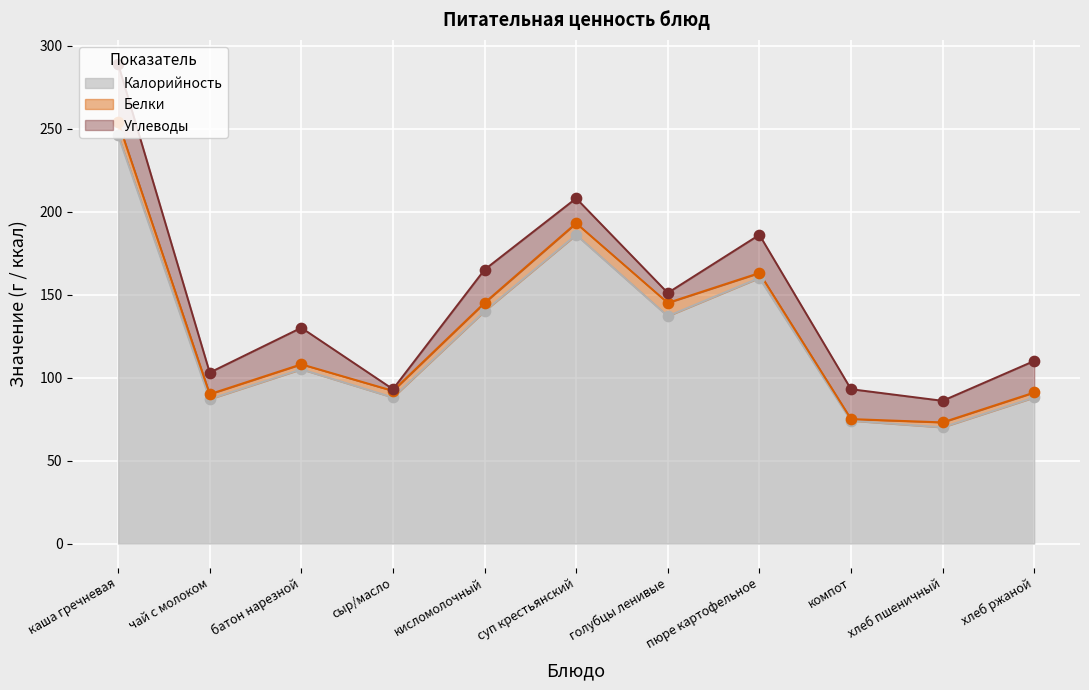

What is the highest value of the Калорийность series?

246